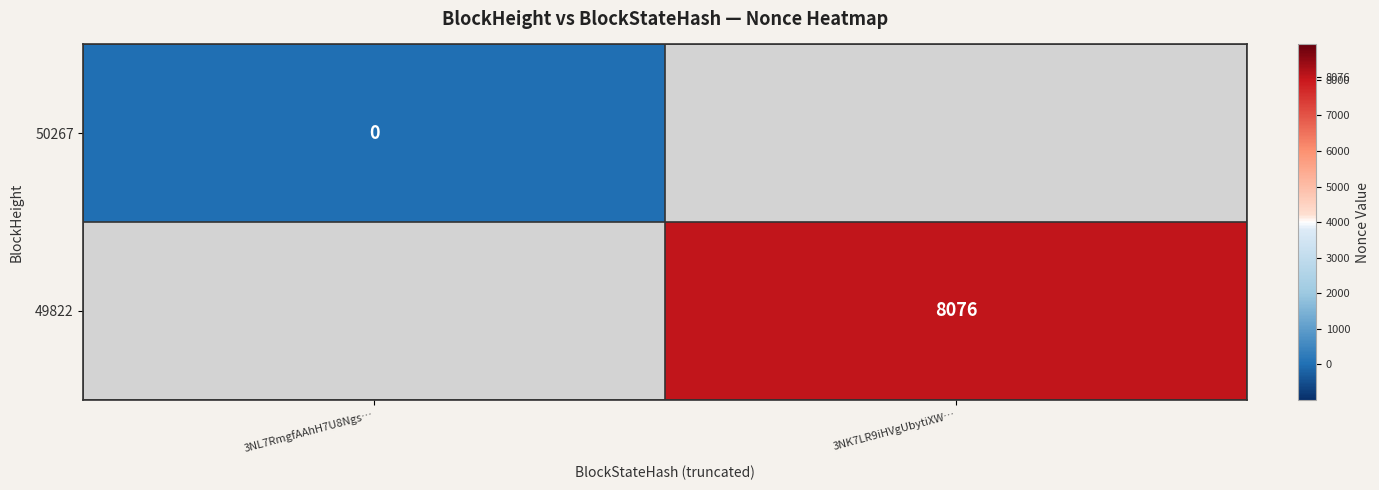

Count the number of data series in this chart.

2